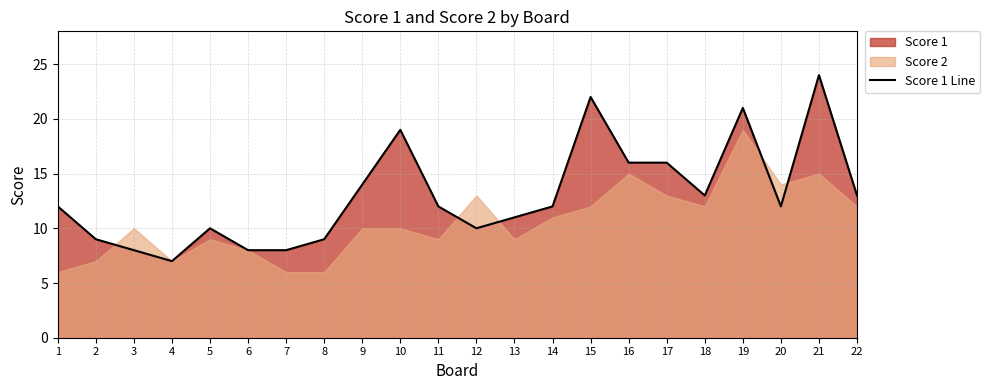

List the labels in order of value, smallest first.

4, 3, 6, 7, 2, 8, 5, 12, 13, 1, 11, 14, 20, 18, 22, 9, 16, 17, 10, 19, 15, 21